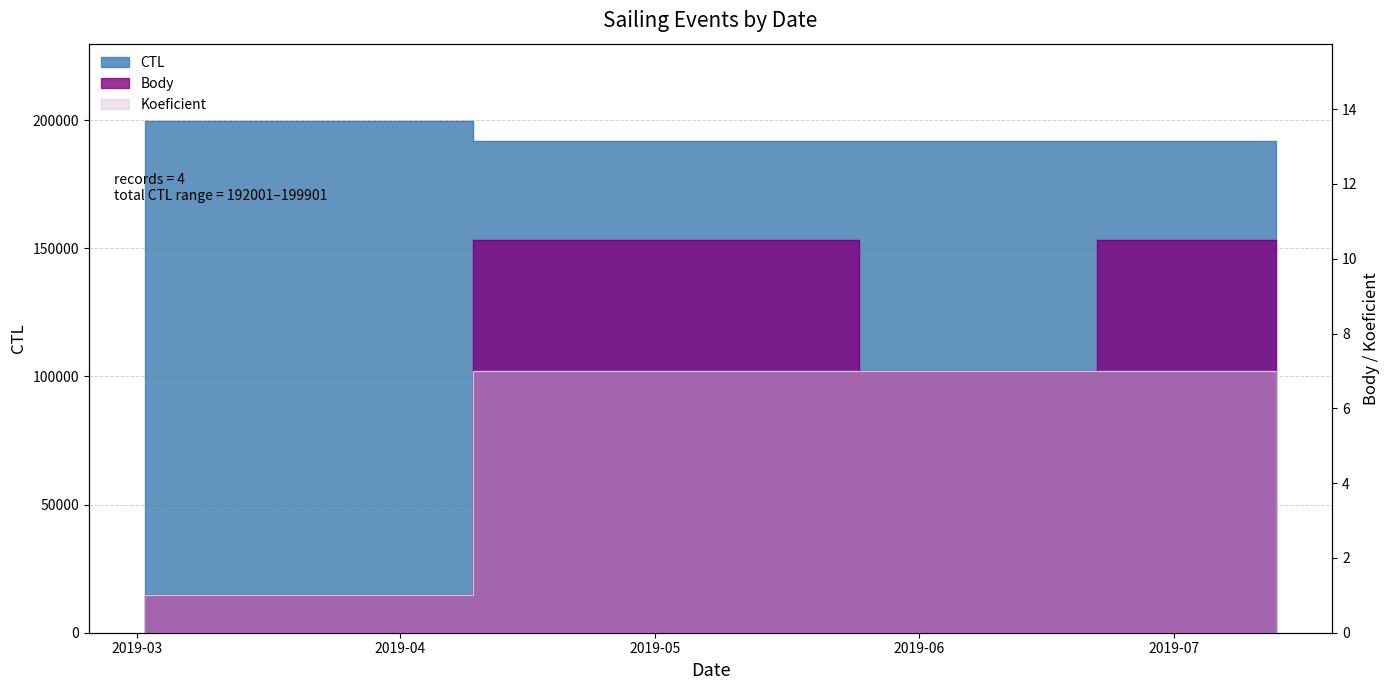

Where is Body nearest to the value 5?

2019-06